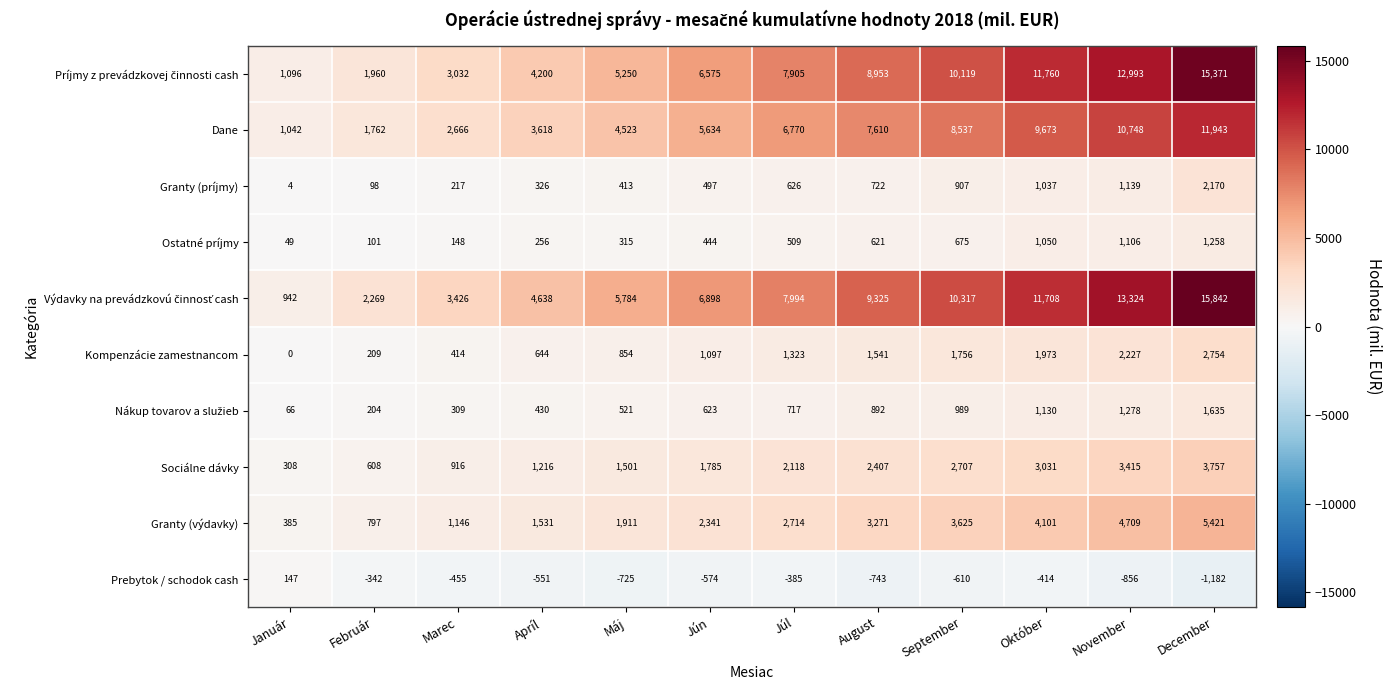

Count the number of data series in this chart.

10